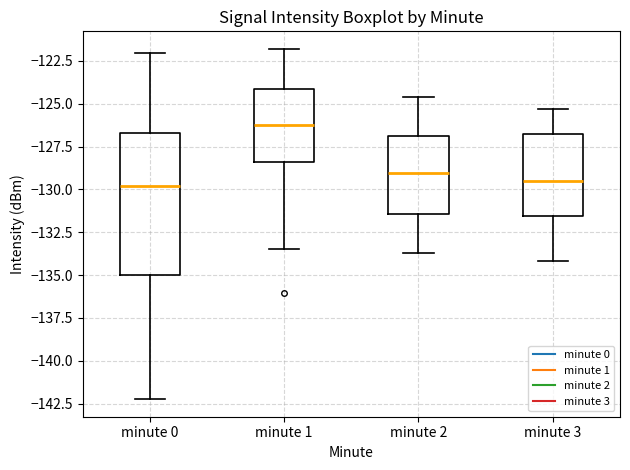

Reading left to right, transcribe this box plot: for each box, give where its median line is, the range the box spans, and where its two whiskers end, as read against the y-axis. The values are not printed on the chart, so give them approximately, as read against the axis.

minute 0: median -130.0, box -135.0 to -126.5, whiskers -142.0 to -122.0
minute 1: median -126.0, box -128.5 to -124.0, whiskers -133.5 to -122.0
minute 2: median -129.0, box -131.5 to -127.0, whiskers -133.5 to -124.5
minute 3: median -129.5, box -131.5 to -126.5, whiskers -134.0 to -125.5